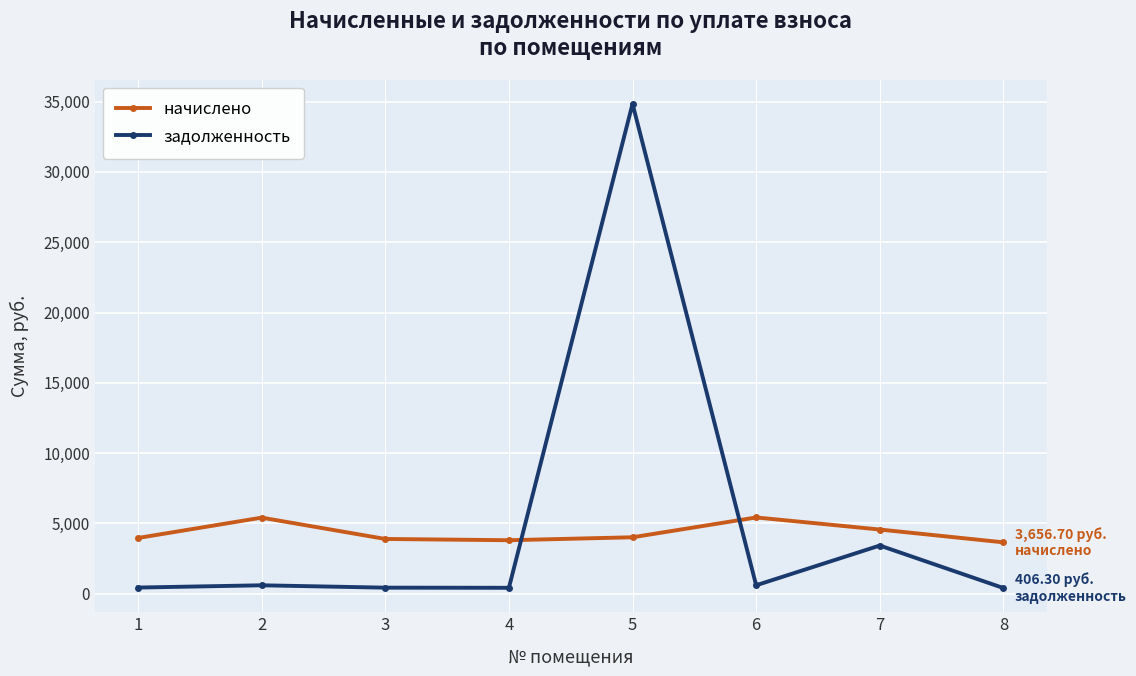

True or false: начислено and задолженность cross at least once.

True